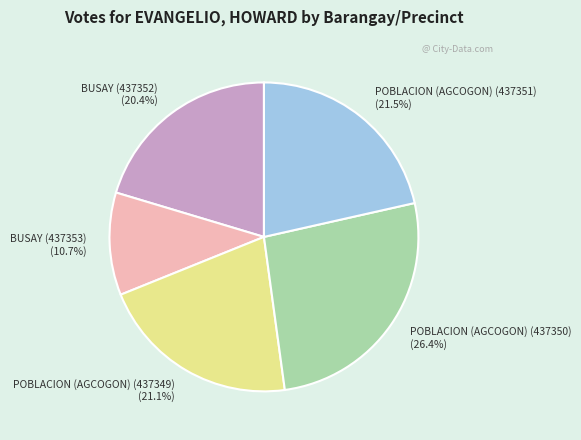

Does any single category account for the majority?

No